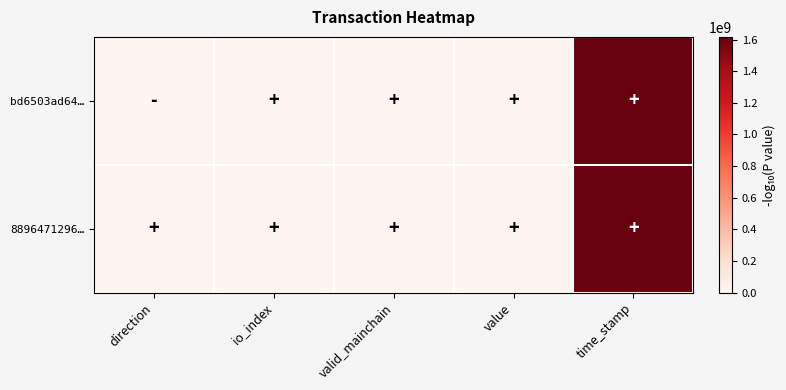

Between direction and io_index, which series saw the biggest shift?

8896471296…